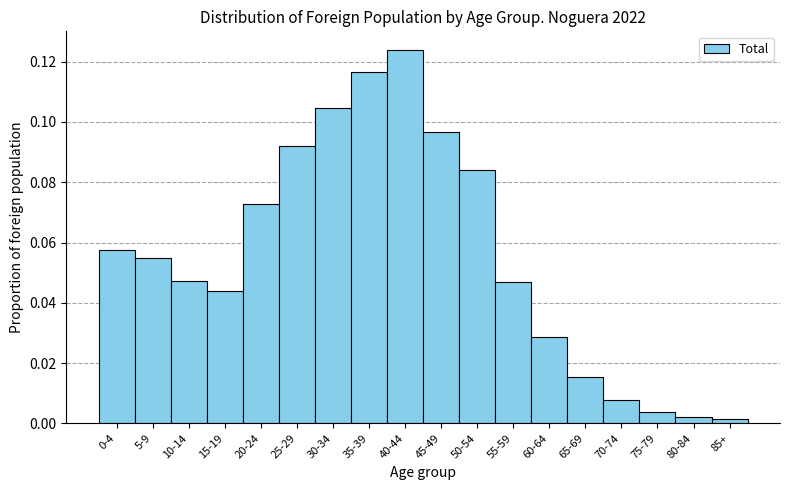

What is the sum of all values?

1.0